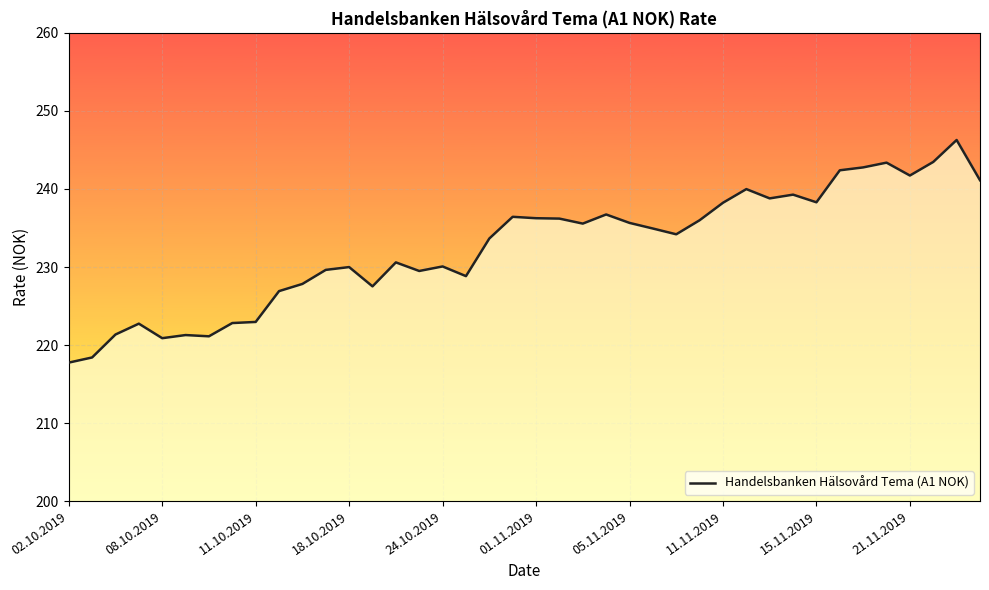

What is the smallest value displayed?

217.8